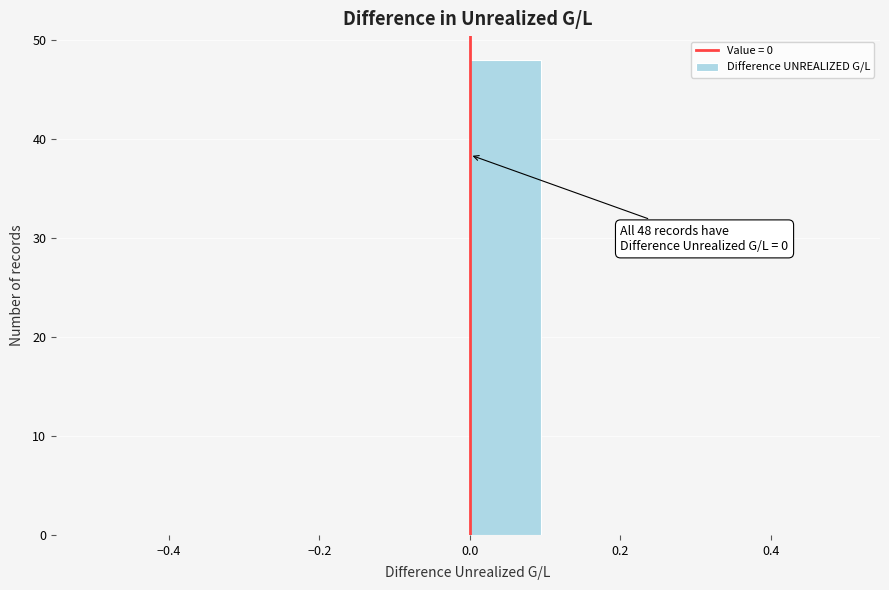

Which range on the x-axis has the tallest bar?

0.0 to 0.1